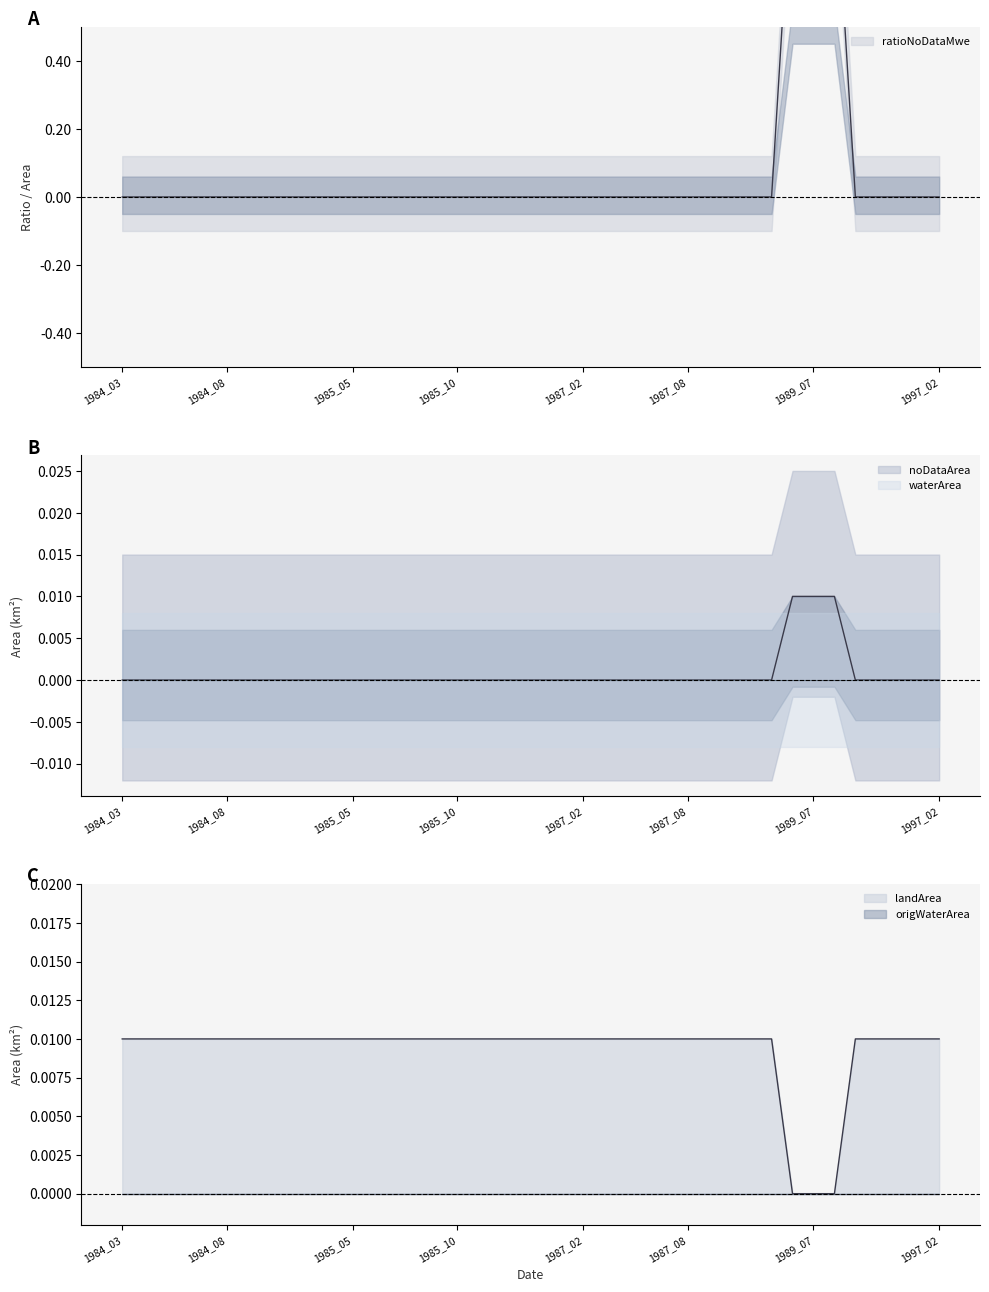

At which label does landArea reach its minimum?

1989_05